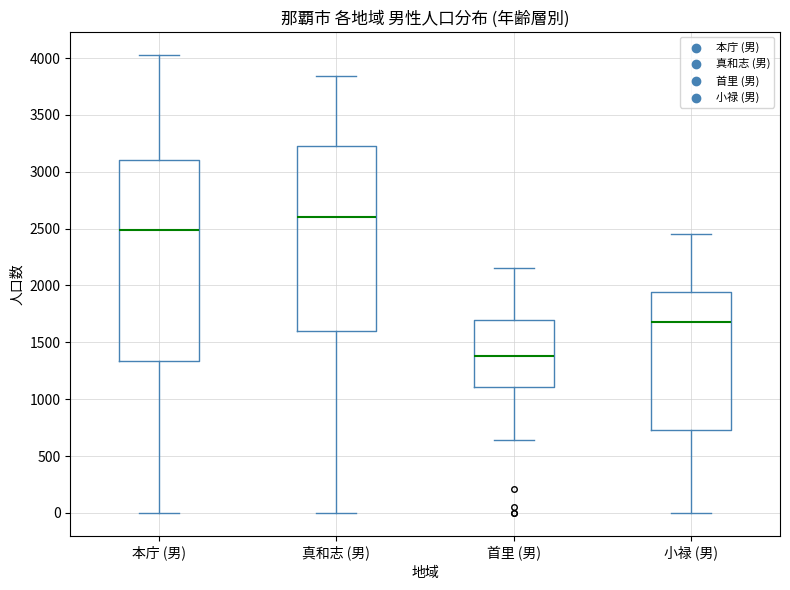

Reading left to right, transcribe this box plot: for each box, give where its median line is, the range the box spans, and where its two whiskers end, as read against the y-axis. The values are not printed on the chart, so give them approximately, as read against the axis.

本庁 (男): median 2500, box 1350 to 3100, whiskers 0 to 4050
真和志 (男): median 2600, box 1600 to 3250, whiskers 0 to 3850
首里 (男): median 1400, box 1100 to 1700, whiskers 650 to 2150
小禄 (男): median 1700, box 750 to 1950, whiskers 0 to 2450